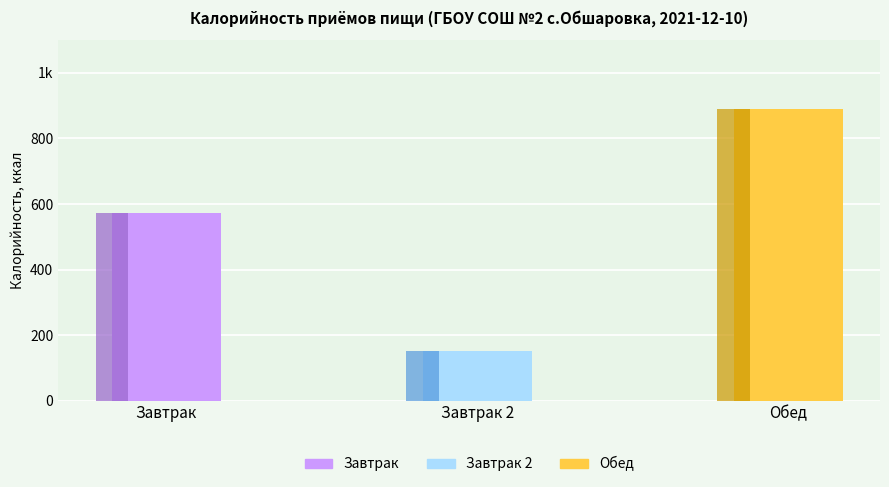

Reading left to right, extract all data points from this chart.

Калорийность (ккал): 572	152	890
Блюда: 572	152	890